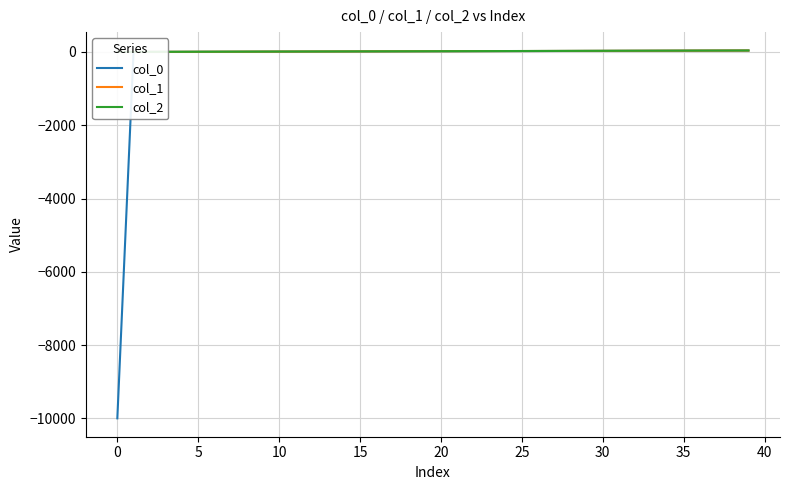

At which label does col_1 reach its peak?

39